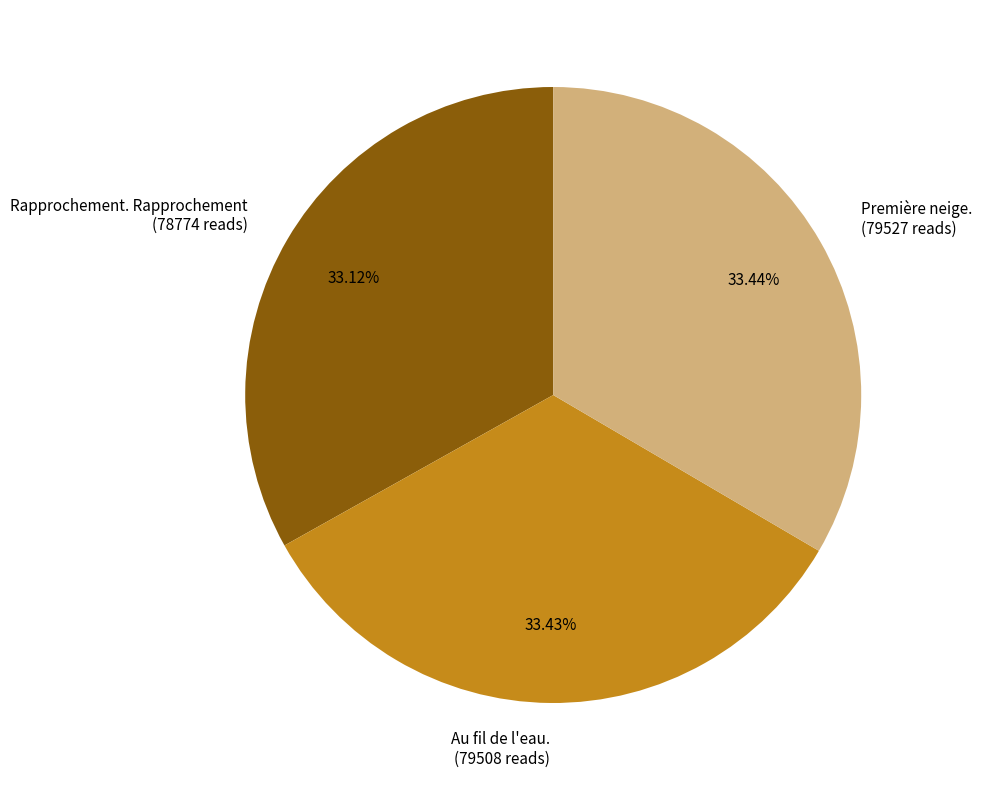

What percentage is the Première neige. slice, to the nearest percent?

33%